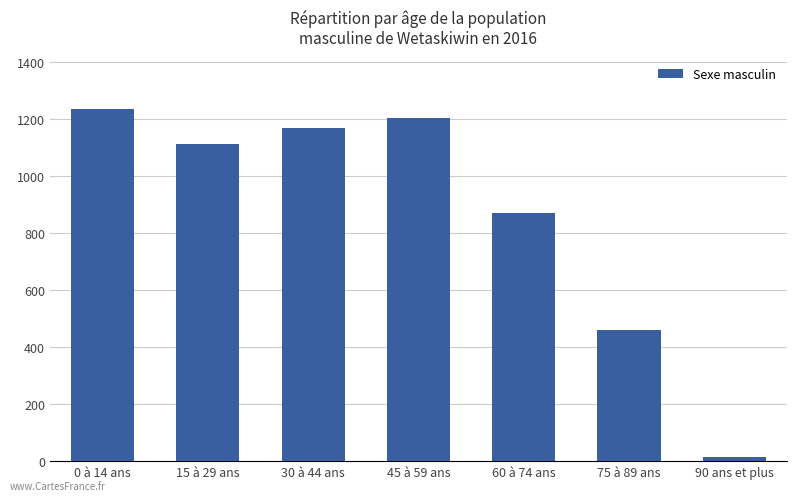

The chart shows a value of 1611 at 45 à 59 ans. True or false?

False